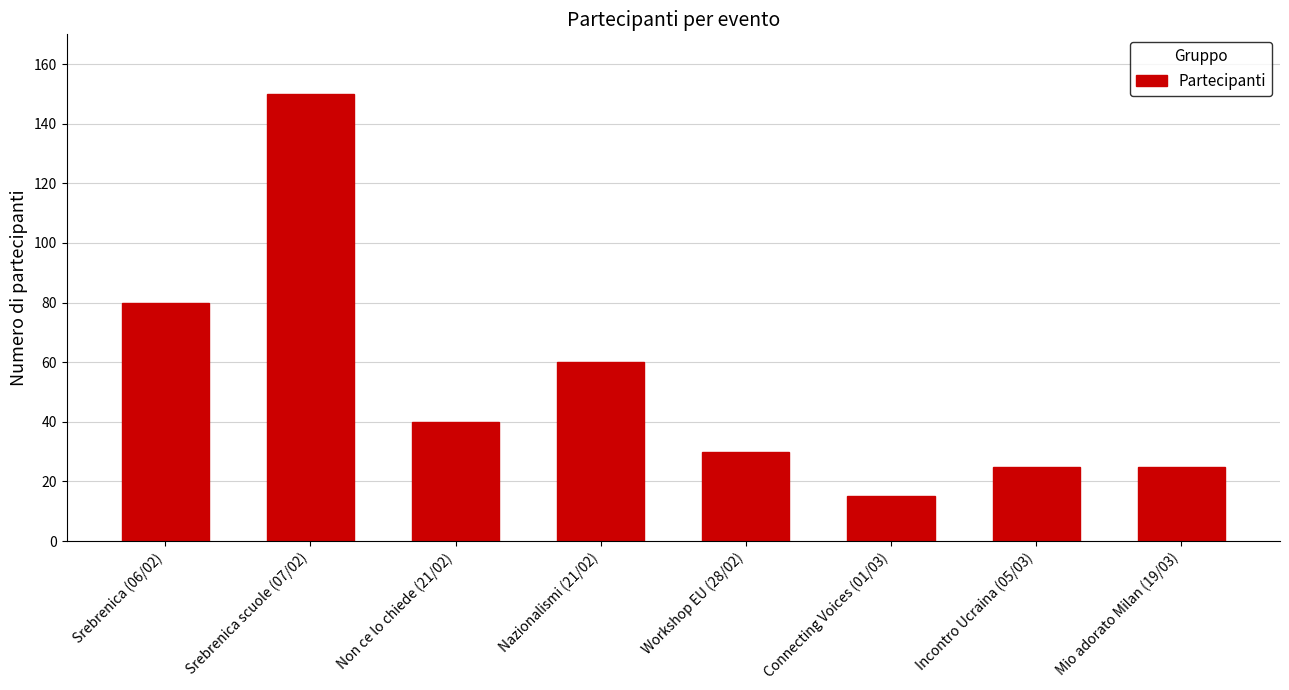

What is the label of the 8th bar from the left?

Mio adorato Milan (19/03)